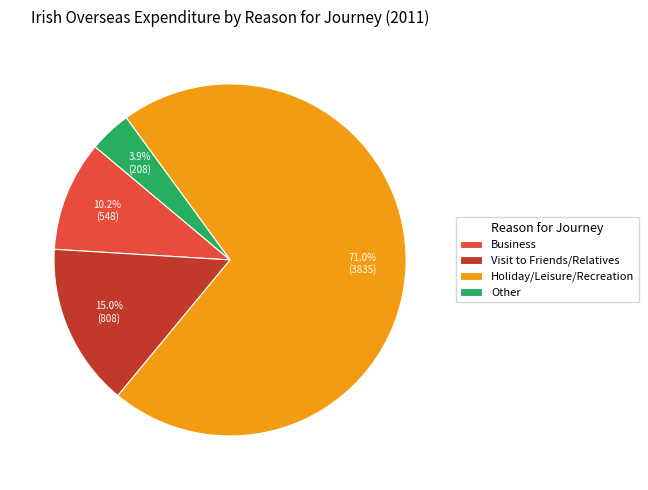

Which slice is the largest?

Holiday/Leisure/Recreation